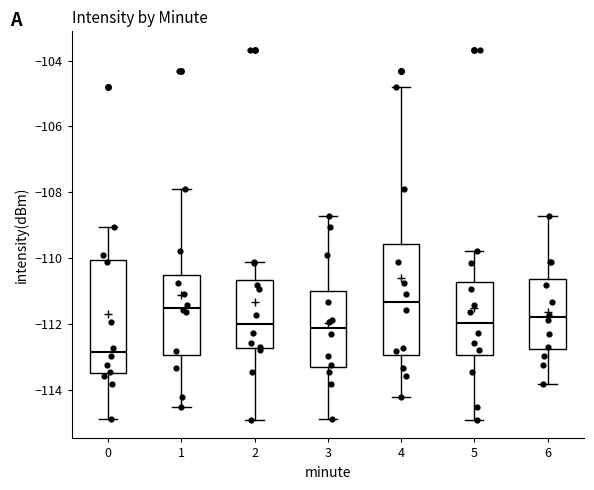

Which box's median line is the lowest?

0